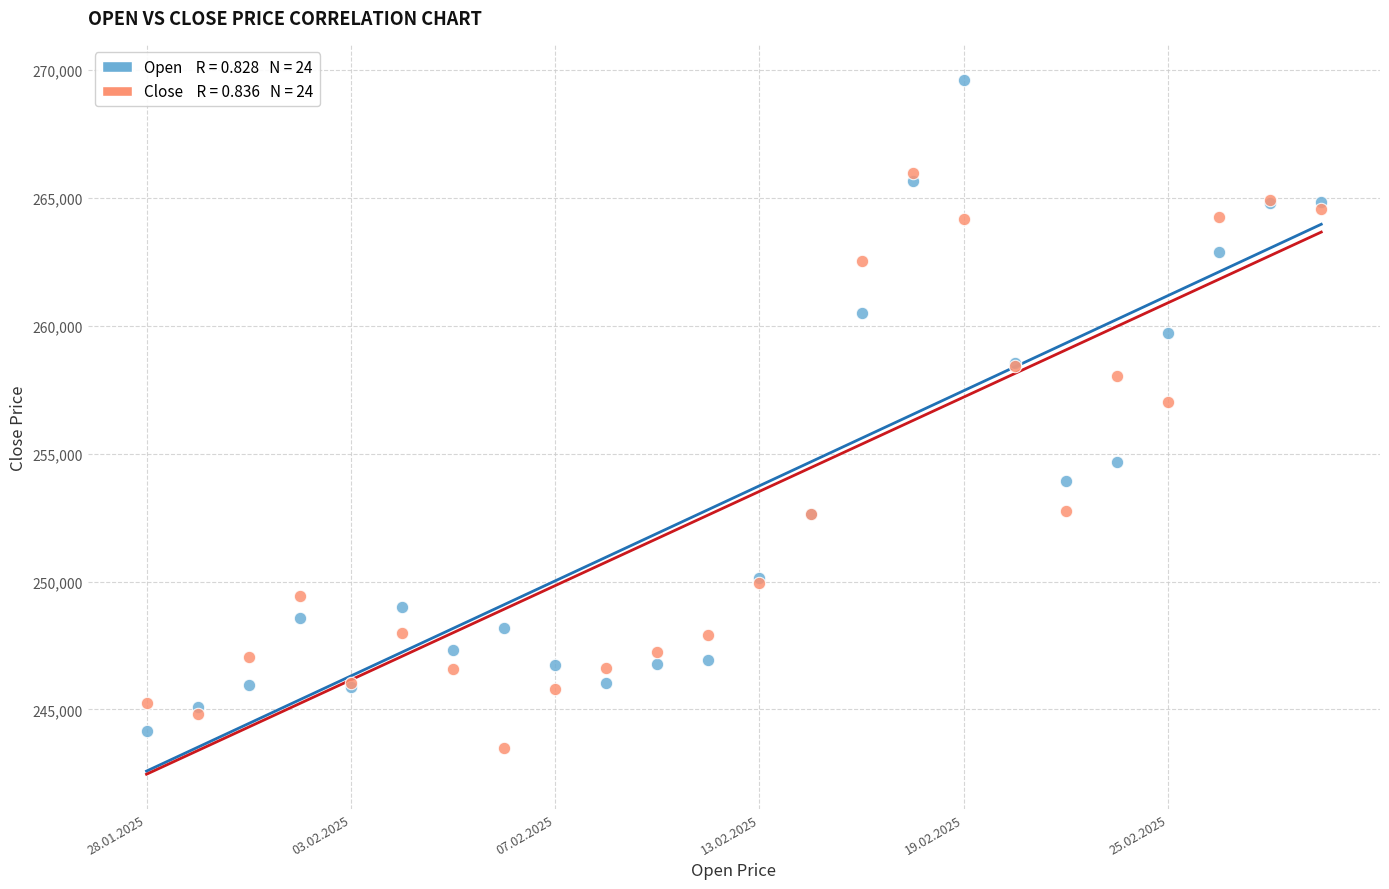

Across all series, what Y value is closest to 256571?

257023